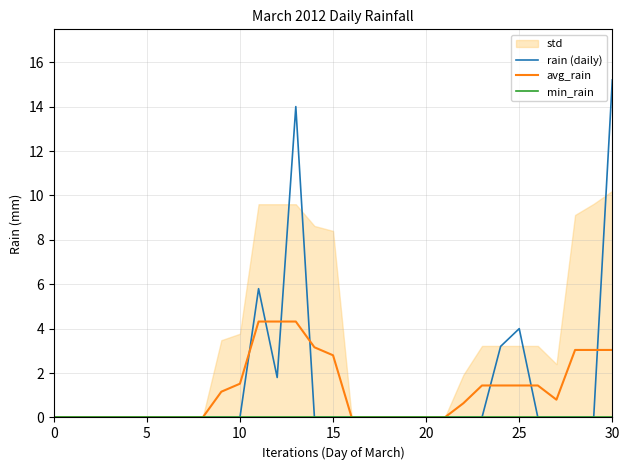

How many lines are shown in the chart?

3